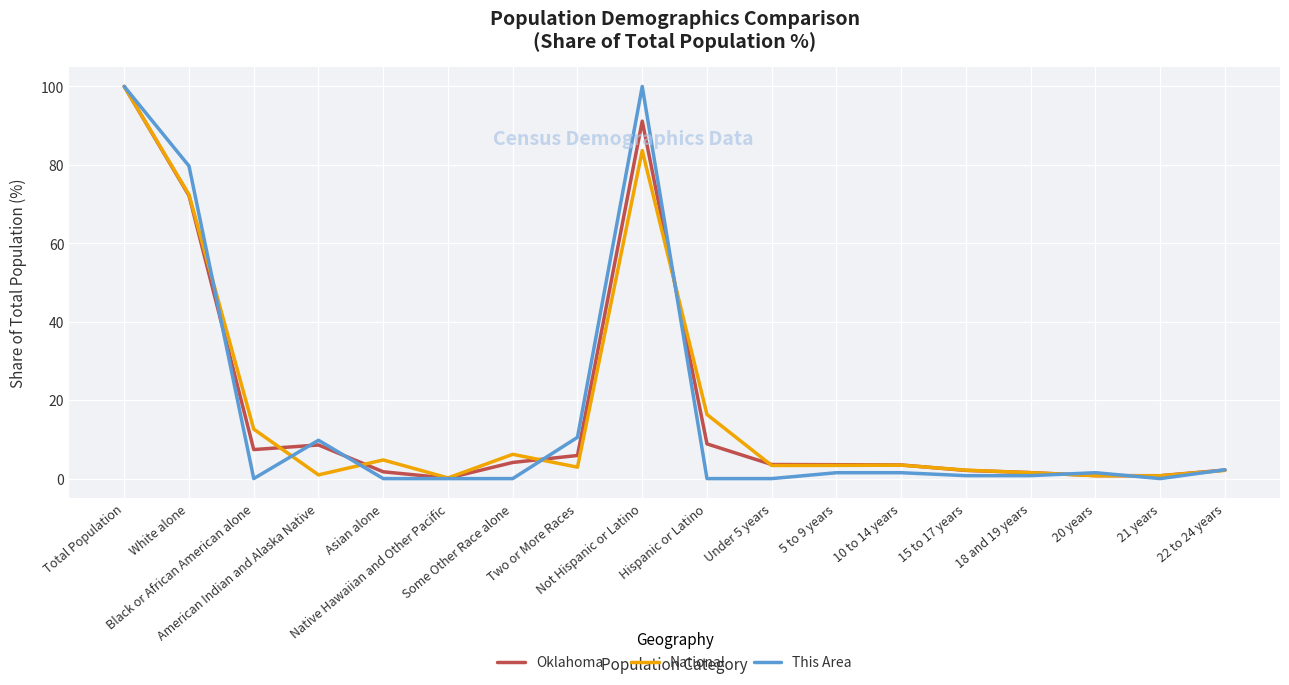

Which series changed the most between Not Hispanic or Latino and 10 to 14 years?

This Area